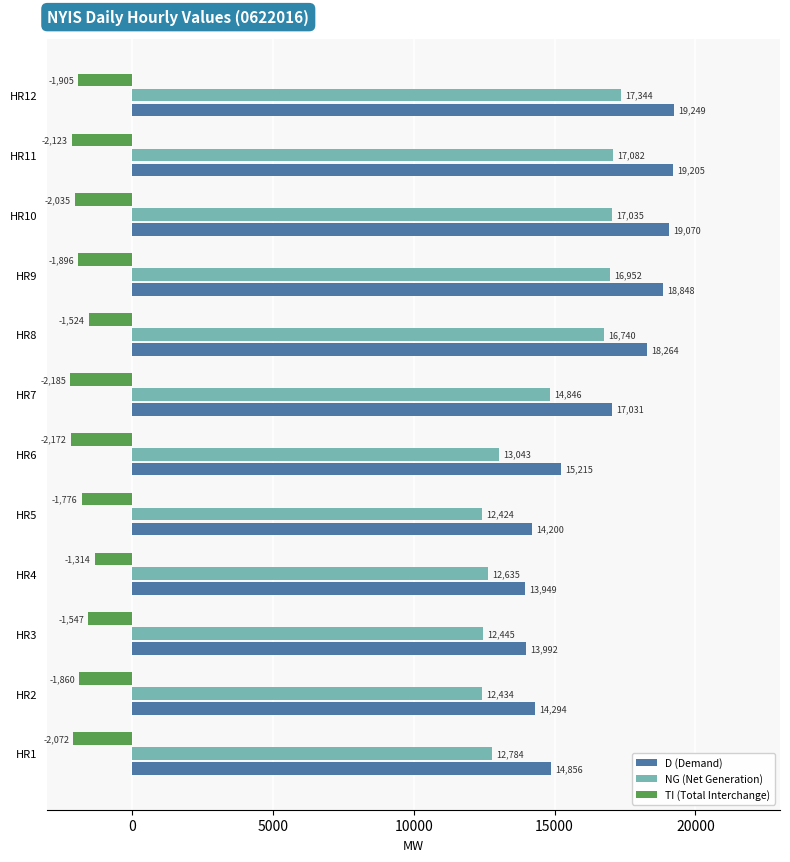

What is the maximum value shown in the chart?

19249